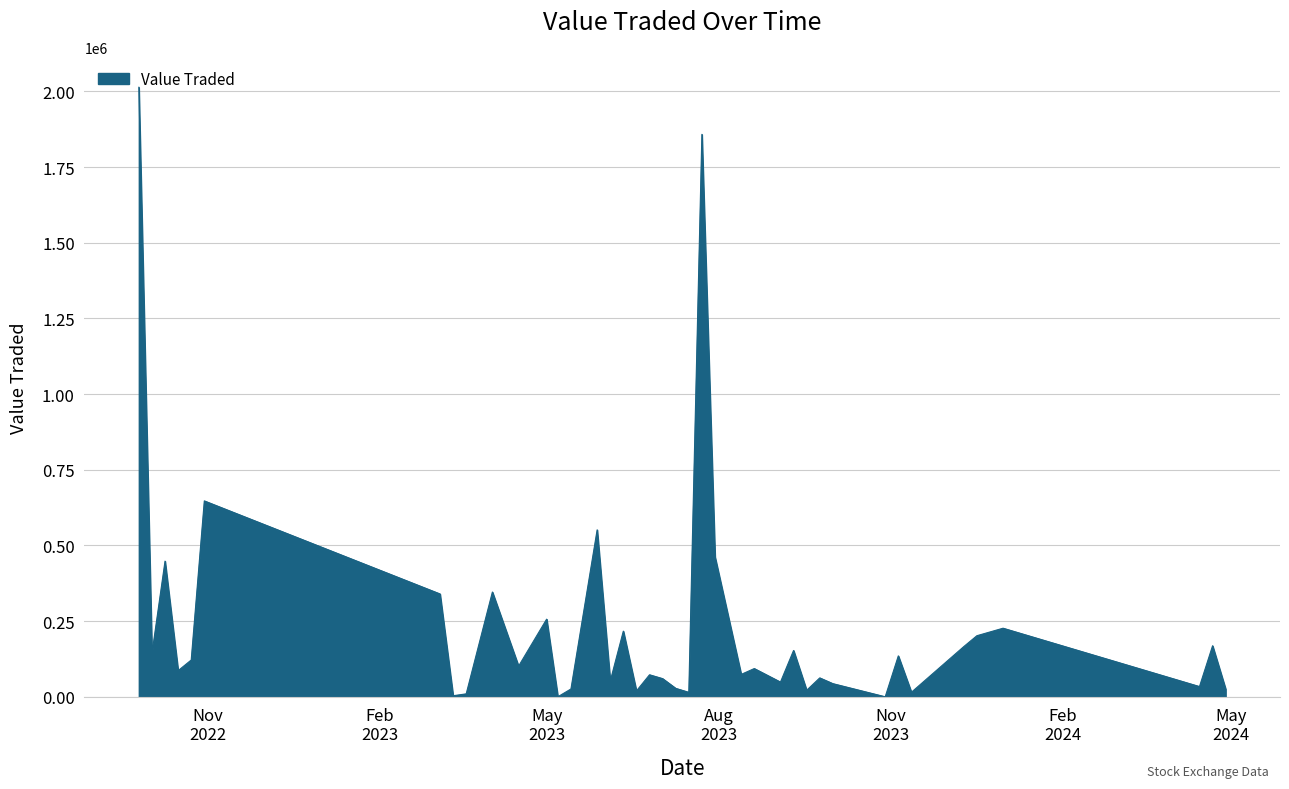

What is the difference between the maximum and minimum values?

2013957